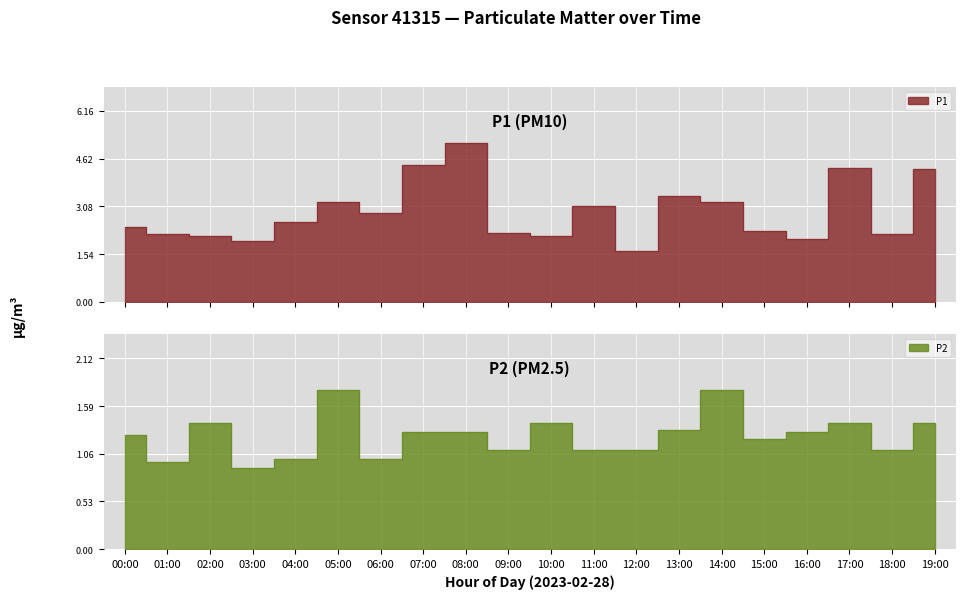

Reading left to right, list all the values displayed in this chart.

P1: 2.4	2.2	2.1	2.0	2.6	3.2	2.9	4.4	5.1	2.2	2.1	3.1	1.6	3.4	3.2	2.3	2.0	4.3	2.2	4.3
P2: 1.3	1.0	1.4	0.9	1.0	1.8	1.0	1.3	1.3	1.1	1.4	1.1	1.1	1.3	1.8	1.2	1.3	1.4	1.1	1.4